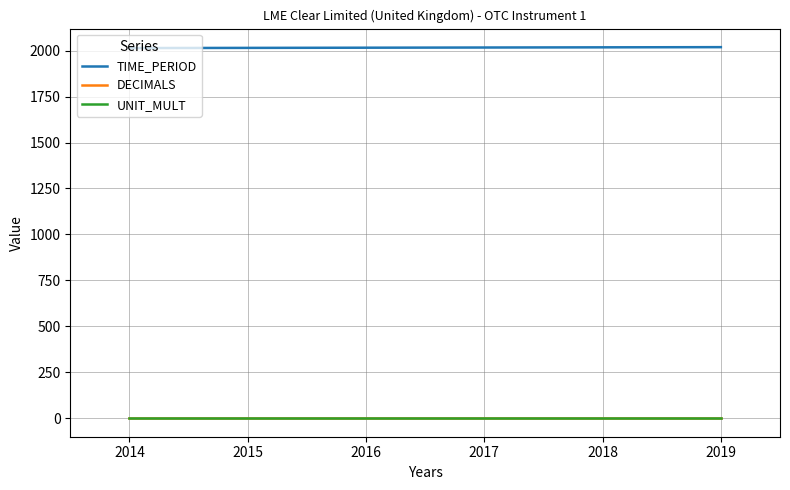

True or false: UNIT_MULT and DECIMALS cross at least once.

False